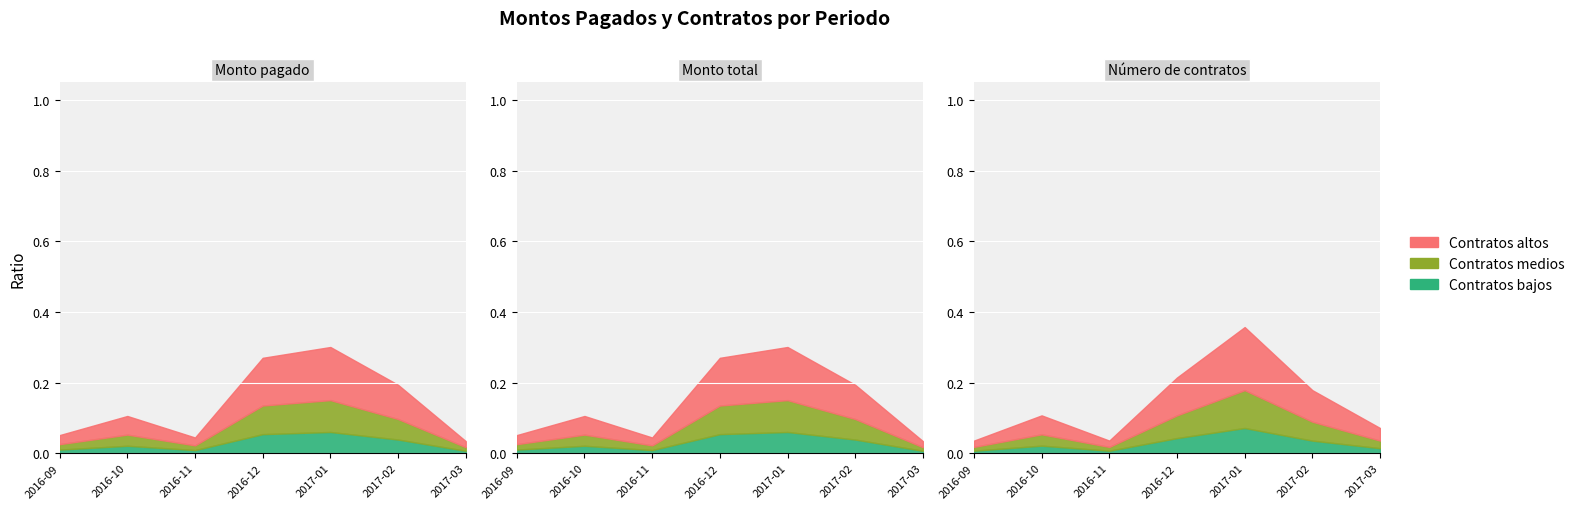

Does the chart display data point markers on the line(s)?

No